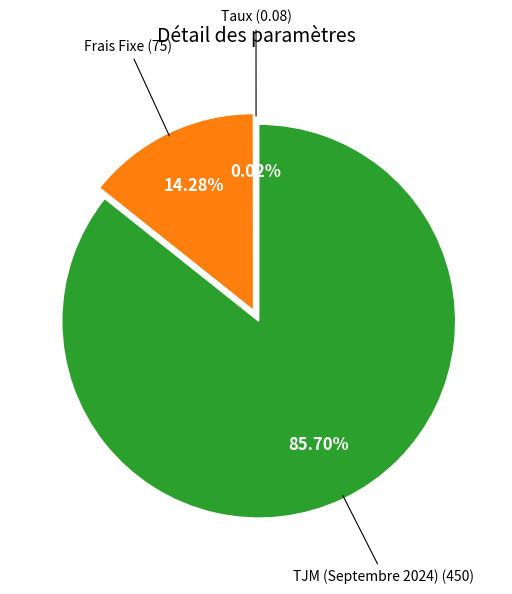

Which slice is the largest?

TJM (Septembre 2024)